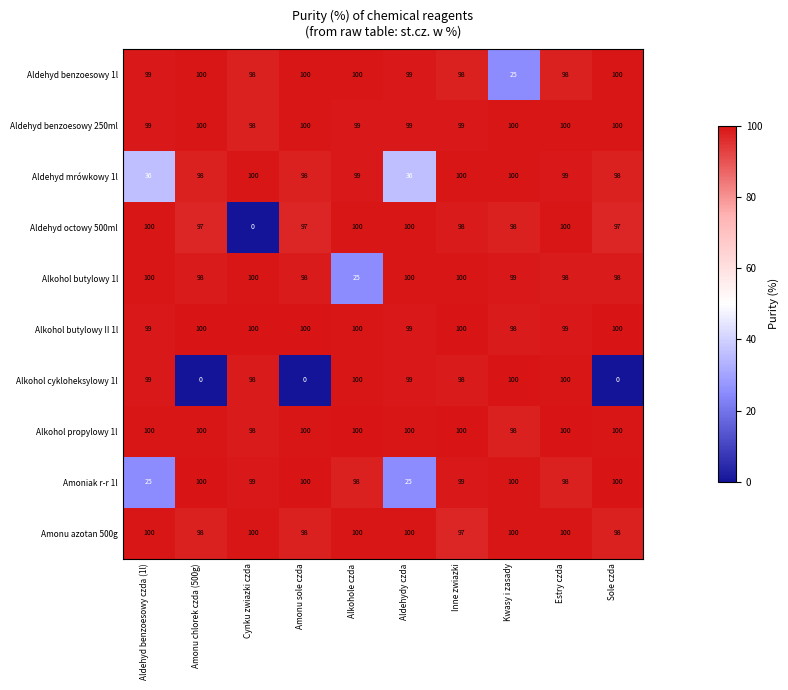

What is the sum of the Alkohol cykloheksylowy 1l values at Aldehyd benzoesowy czda (1l) and Amonu sole czda?

99